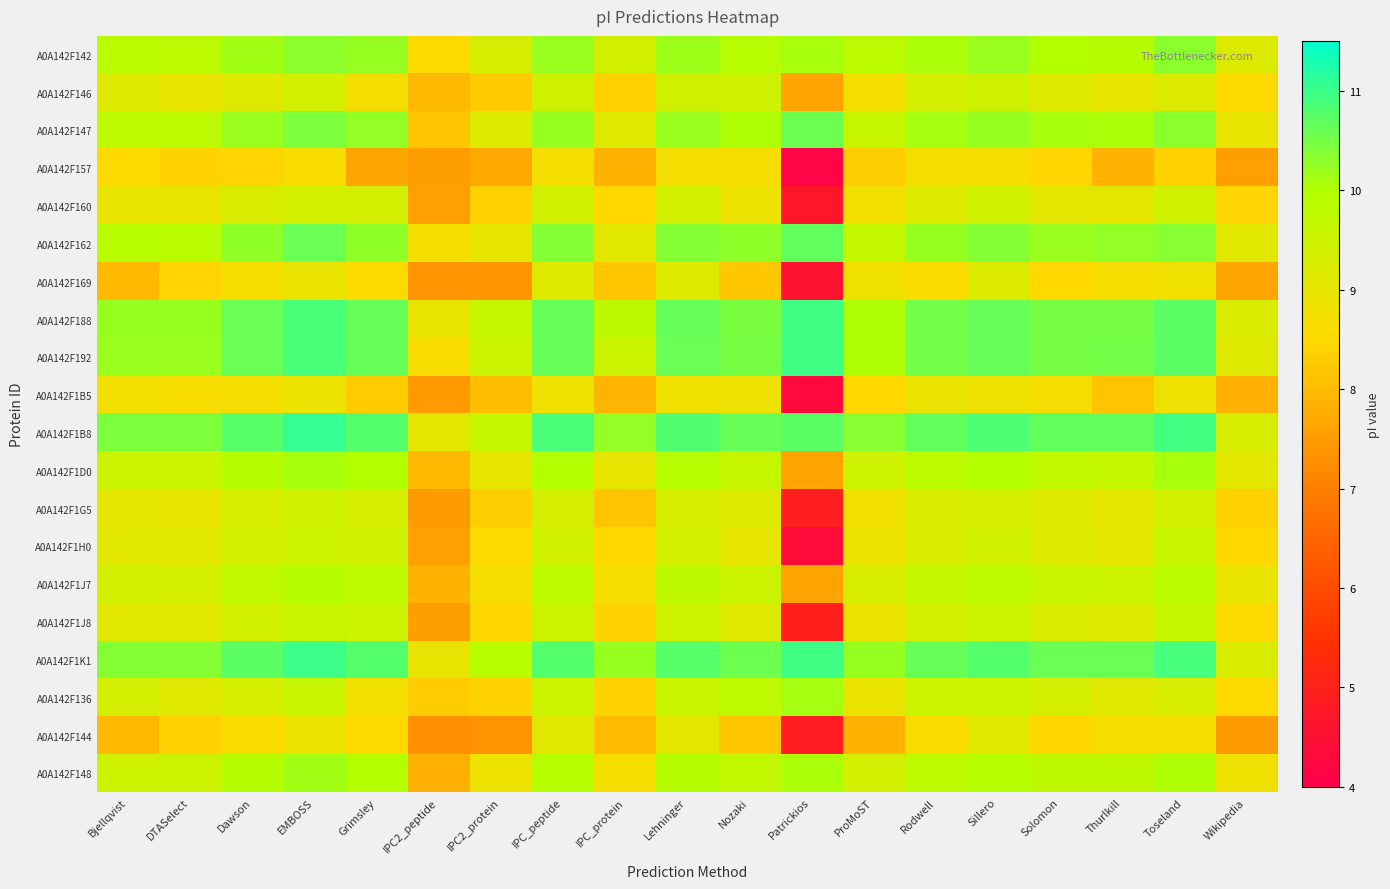

Reading right to left, what are all the values shown in this chart?

A0A142F142: Wikipedia=9.2	Toseland=10.3	Thurlkill=9.9	Solomon=10.0	Sillero=10.2	Rodwell=10.1	ProMoST=9.8	Patrickios=10.1	Nozaki=9.9	Lehninger=10.2	IPC_protein=9.4	IPC_peptide=10.2	IPC2_protein=9.3	IPC2_peptide=8.6	Grimsley=10.2	EMBOSS=10.3	Dawson=10.1	DTASelect=9.8	Bjellqvist=9.8
A0A142F146: Wikipedia=8.5	Toseland=9.2	Thurlkill=9.0	Solomon=9.1	Sillero=9.5	Rodwell=9.4	ProMoST=8.7	Patrickios=7.6	Nozaki=9.5	Lehninger=9.5	IPC_protein=8.4	IPC_peptide=9.5	IPC2_protein=8.3	IPC2_peptide=8.0	Grimsley=8.7	EMBOSS=9.4	Dawson=9.1	DTASelect=9.0	Bjellqvist=9.1
A0A142F147: Wikipedia=9.0	Toseland=10.3	Thurlkill=10.1	Solomon=10.1	Sillero=10.2	Rodwell=10.1	ProMoST=9.6	Patrickios=10.6	Nozaki=10.0	Lehninger=10.2	IPC_protein=9.1	IPC_peptide=10.2	IPC2_protein=9.2	IPC2_peptide=8.2	Grimsley=10.2	EMBOSS=10.4	Dawson=10.2	DTASelect=9.8	Bjellqvist=9.8
A0A142F157: Wikipedia=7.6	Toseland=8.4	Thurlkill=7.9	Solomon=8.5	Sillero=8.7	Rodwell=8.7	ProMoST=8.3	Patrickios=4.1	Nozaki=8.6	Lehninger=8.7	IPC_protein=7.9	IPC_peptide=8.7	IPC2_protein=7.7	IPC2_peptide=7.5	Grimsley=7.6	EMBOSS=8.7	Dawson=8.4	DTASelect=8.4	Bjellqvist=8.5
A0A142F160: Wikipedia=8.4	Toseland=9.5	Thurlkill=9.0	Solomon=9.1	Sillero=9.5	Rodwell=9.2	ProMoST=8.8	Patrickios=4.7	Nozaki=8.9	Lehninger=9.4	IPC_protein=8.5	IPC_peptide=9.4	IPC2_protein=8.4	IPC2_peptide=7.6	Grimsley=9.3	EMBOSS=9.4	Dawson=9.3	DTASelect=9.0	Bjellqvist=8.9
A0A142F162: Wikipedia=9.1	Toseland=10.3	Thurlkill=10.2	Solomon=10.2	Sillero=10.4	Rodwell=10.2	ProMoST=9.6	Patrickios=10.7	Nozaki=10.3	Lehninger=10.4	IPC_protein=9.1	IPC_peptide=10.4	IPC2_protein=9.0	IPC2_peptide=8.7	Grimsley=10.3	EMBOSS=10.6	Dawson=10.3	DTASelect=9.8	Bjellqvist=9.9
A0A142F169: Wikipedia=7.6	Toseland=8.8	Thurlkill=8.7	Solomon=8.5	Sillero=9.2	Rodwell=8.6	ProMoST=8.8	Patrickios=4.6	Nozaki=8.2	Lehninger=9.1	IPC_protein=8.2	IPC_peptide=9.2	IPC2_protein=7.4	IPC2_peptide=7.4	Grimsley=8.6	EMBOSS=8.9	Dawson=8.7	DTASelect=8.4	Bjellqvist=8.0
A0A142F188: Wikipedia=9.2	Toseland=10.7	Thurlkill=10.5	Solomon=10.5	Sillero=10.6	Rodwell=10.5	ProMoST=10.0	Patrickios=10.9	Nozaki=10.5	Lehninger=10.6	IPC_protein=9.8	IPC_peptide=10.6	IPC2_protein=9.6	IPC2_peptide=8.9	Grimsley=10.6	EMBOSS=10.9	Dawson=10.6	DTASelect=10.2	Bjellqvist=10.2
A0A142F192: Wikipedia=9.1	Toseland=10.7	Thurlkill=10.5	Solomon=10.5	Sillero=10.6	Rodwell=10.5	ProMoST=10.0	Patrickios=10.9	Nozaki=10.5	Lehninger=10.6	IPC_protein=9.5	IPC_peptide=10.6	IPC2_protein=9.5	IPC2_peptide=8.6	Grimsley=10.6	EMBOSS=10.9	Dawson=10.6	DTASelect=10.2	Bjellqvist=10.2
A0A142F1B5: Wikipedia=7.8	Toseland=8.8	Thurlkill=8.1	Solomon=8.7	Sillero=8.8	Rodwell=8.9	ProMoST=8.5	Patrickios=4.3	Nozaki=8.8	Lehninger=8.8	IPC_protein=7.9	IPC_peptide=8.8	IPC2_protein=8.1	IPC2_peptide=7.5	Grimsley=8.3	EMBOSS=8.9	Dawson=8.7	DTASelect=8.6	Bjellqvist=8.8
A0A142F1B8: Wikipedia=9.3	Toseland=10.9	Thurlkill=10.7	Solomon=10.7	Sillero=10.8	Rodwell=10.7	ProMoST=10.3	Patrickios=10.7	Nozaki=10.6	Lehninger=10.8	IPC_protein=10.3	IPC_peptide=10.9	IPC2_protein=9.6	IPC2_peptide=9.1	Grimsley=10.8	EMBOSS=11.1	Dawson=10.7	DTASelect=10.4	Bjellqvist=10.4
A0A142F1D0: Wikipedia=9.1	Toseland=10.1	Thurlkill=9.7	Solomon=9.7	Sillero=10.0	Rodwell=9.8	ProMoST=9.5	Patrickios=7.6	Nozaki=9.6	Lehninger=9.9	IPC_protein=9.0	IPC_peptide=10.0	IPC2_protein=9.0	IPC2_peptide=8.0	Grimsley=10.0	EMBOSS=10.1	Dawson=9.9	DTASelect=9.6	Bjellqvist=9.6
A0A142F1G5: Wikipedia=8.4	Toseland=9.4	Thurlkill=9.0	Solomon=9.2	Sillero=9.3	Rodwell=9.3	ProMoST=8.8	Patrickios=4.9	Nozaki=9.2	Lehninger=9.3	IPC_protein=8.2	IPC_peptide=9.3	IPC2_protein=8.3	IPC2_peptide=7.5	Grimsley=9.3	EMBOSS=9.5	Dawson=9.3	DTASelect=9.0	Bjellqvist=9.0
A0A142F1H0: Wikipedia=8.5	Toseland=9.6	Thurlkill=9.0	Solomon=9.2	Sillero=9.4	Rodwell=9.3	ProMoST=8.9	Patrickios=4.4	Nozaki=9.0	Lehninger=9.4	IPC_protein=8.5	IPC_peptide=9.4	IPC2_protein=8.6	IPC2_peptide=7.6	Grimsley=9.5	EMBOSS=9.5	Dawson=9.4	DTASelect=9.1	Bjellqvist=9.1
A0A142F1J7: Wikipedia=8.9	Toseland=9.9	Thurlkill=9.5	Solomon=9.6	Sillero=9.8	Rodwell=9.6	ProMoST=9.3	Patrickios=7.6	Nozaki=9.5	Lehninger=9.8	IPC_protein=8.7	IPC_peptide=9.8	IPC2_protein=8.7	IPC2_peptide=7.9	Grimsley=9.8	EMBOSS=9.9	Dawson=9.7	DTASelect=9.4	Bjellqvist=9.4
A0A142F1J8: Wikipedia=8.5	Toseland=9.6	Thurlkill=9.2	Solomon=9.3	Sillero=9.5	Rodwell=9.3	ProMoST=8.9	Patrickios=4.9	Nozaki=9.1	Lehninger=9.5	IPC_protein=8.4	IPC_peptide=9.5	IPC2_protein=8.5	IPC2_peptide=7.5	Grimsley=9.5	EMBOSS=9.6	Dawson=9.4	DTASelect=9.1	Bjellqvist=9.1
A0A142F1K1: Wikipedia=9.3	Toseland=10.9	Thurlkill=10.6	Solomon=10.6	Sillero=10.8	Rodwell=10.6	ProMoST=10.2	Patrickios=10.9	Nozaki=10.6	Lehninger=10.7	IPC_protein=10.2	IPC_peptide=10.8	IPC2_protein=9.9	IPC2_peptide=9.0	Grimsley=10.8	EMBOSS=11.0	Dawson=10.7	DTASelect=10.4	Bjellqvist=10.4
A0A142F136: Wikipedia=8.5	Toseland=9.3	Thurlkill=9.1	Solomon=9.4	Sillero=9.6	Rodwell=9.6	ProMoST=8.9	Patrickios=10.1	Nozaki=9.8	Lehninger=9.6	IPC_protein=8.4	IPC_peptide=9.6	IPC2_protein=8.4	IPC2_peptide=8.3	Grimsley=8.8	EMBOSS=9.6	Dawson=9.3	DTASelect=9.1	Bjellqvist=9.3
A0A142F144: Wikipedia=7.5	Toseland=8.7	Thurlkill=8.6	Solomon=8.5	Sillero=9.1	Rodwell=8.6	ProMoST=7.9	Patrickios=4.9	Nozaki=8.2	Lehninger=9.1	IPC_protein=8.0	IPC_peptide=9.1	IPC2_protein=7.4	IPC2_peptide=7.3	Grimsley=8.5	EMBOSS=8.9	Dawson=8.6	DTASelect=8.4	Bjellqvist=8.0
A0A142F148: Wikipedia=8.8	Toseland=10.0	Thurlkill=9.8	Solomon=9.8	Sillero=9.9	Rodwell=9.8	ProMoST=9.4	Patrickios=10.1	Nozaki=9.7	Lehninger=9.9	IPC_protein=8.7	IPC_peptide=9.9	IPC2_protein=8.8	IPC2_peptide=7.8	Grimsley=10.0	EMBOSS=10.1	Dawson=9.9	DTASelect=9.5	Bjellqvist=9.5